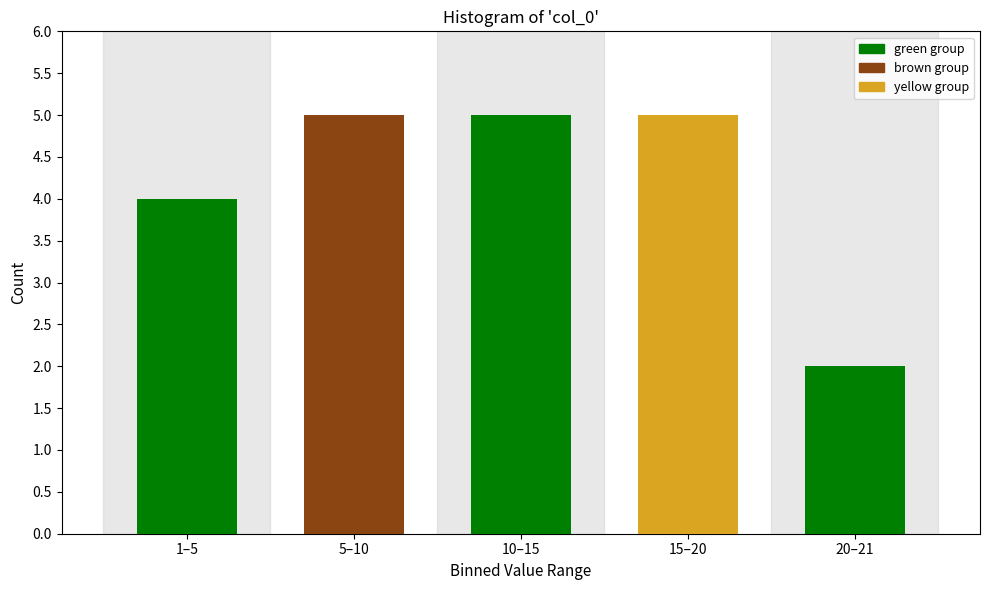

Reading left to right, transcribe all the data shown in this chart.

4	5	5	5	2